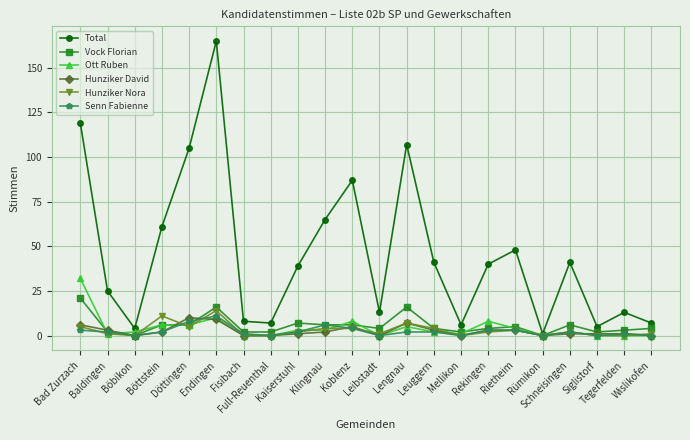

True or false: Total has more than 1 interior local peaks.

True